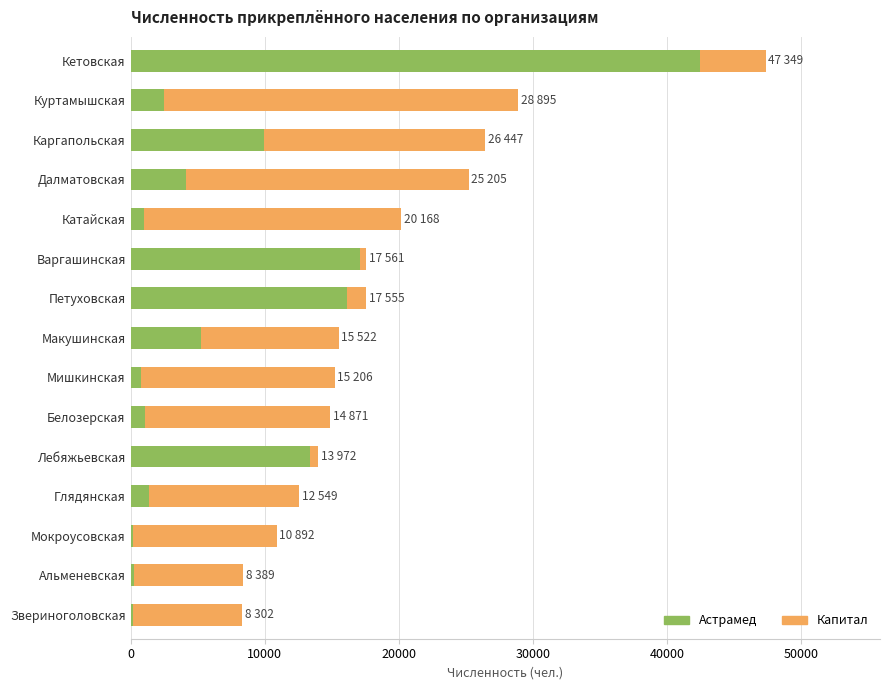

What is the sum of all Астрамед values?

115738